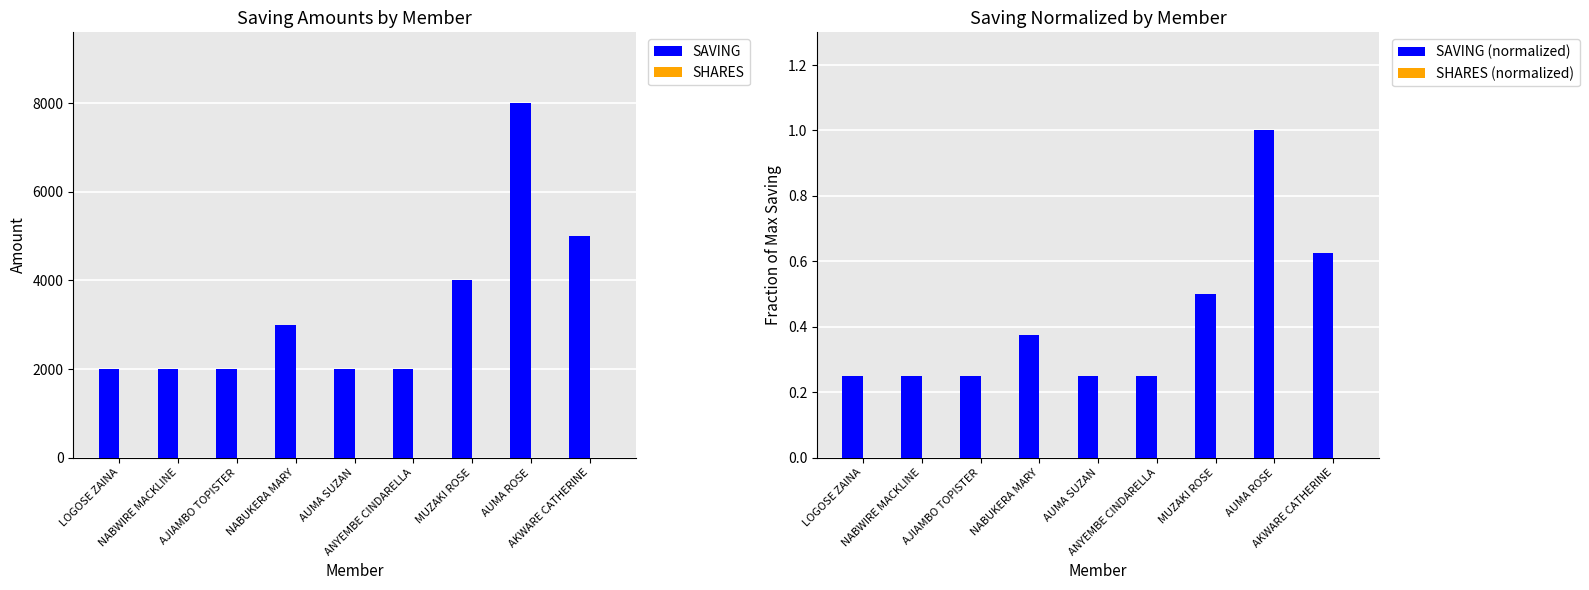

At which label is SHARES closest to 0?

LOGOSE ZAINA